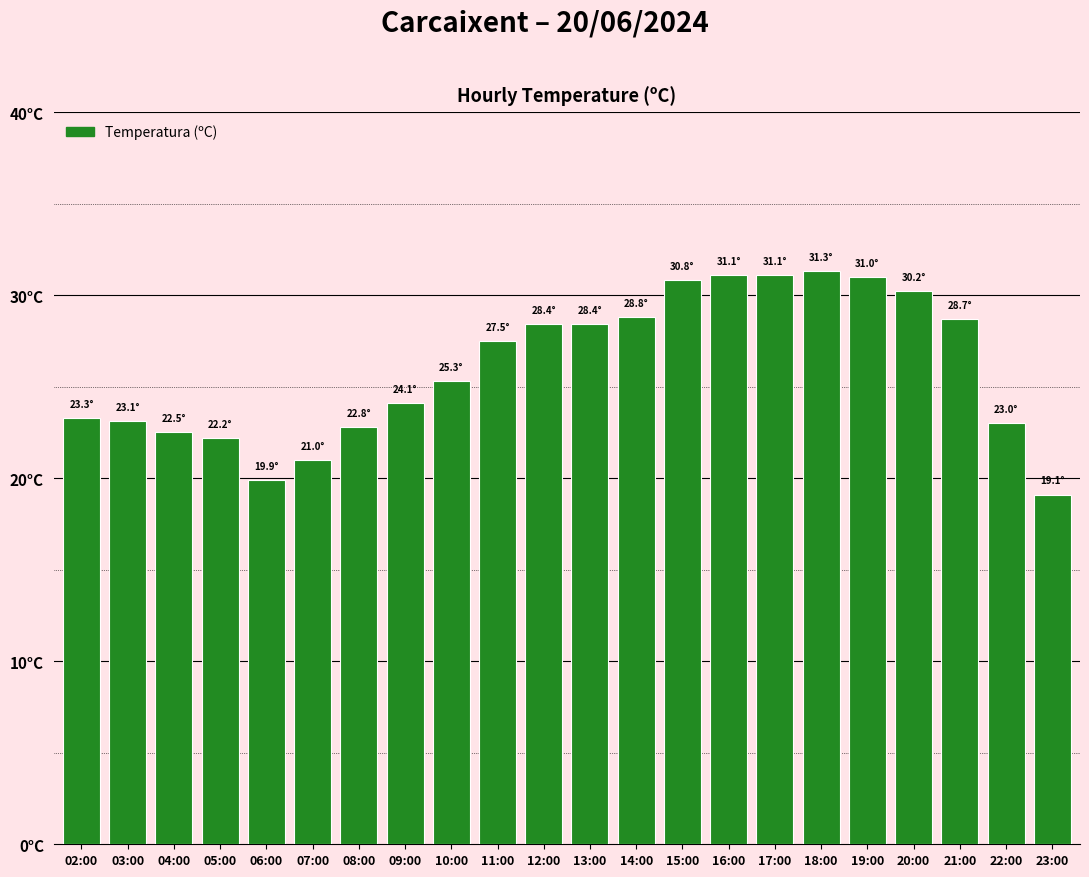

Which label corresponds to the largest value in the chart?

18:00